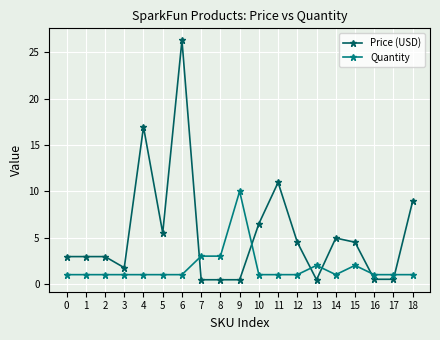

Count the Quantity values in the range 1 to 2.

16